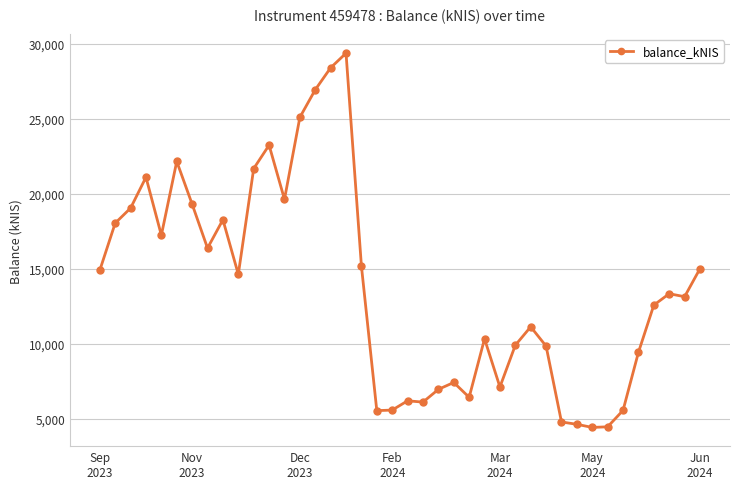

What is the value of the 39th point from the left?

13148.9